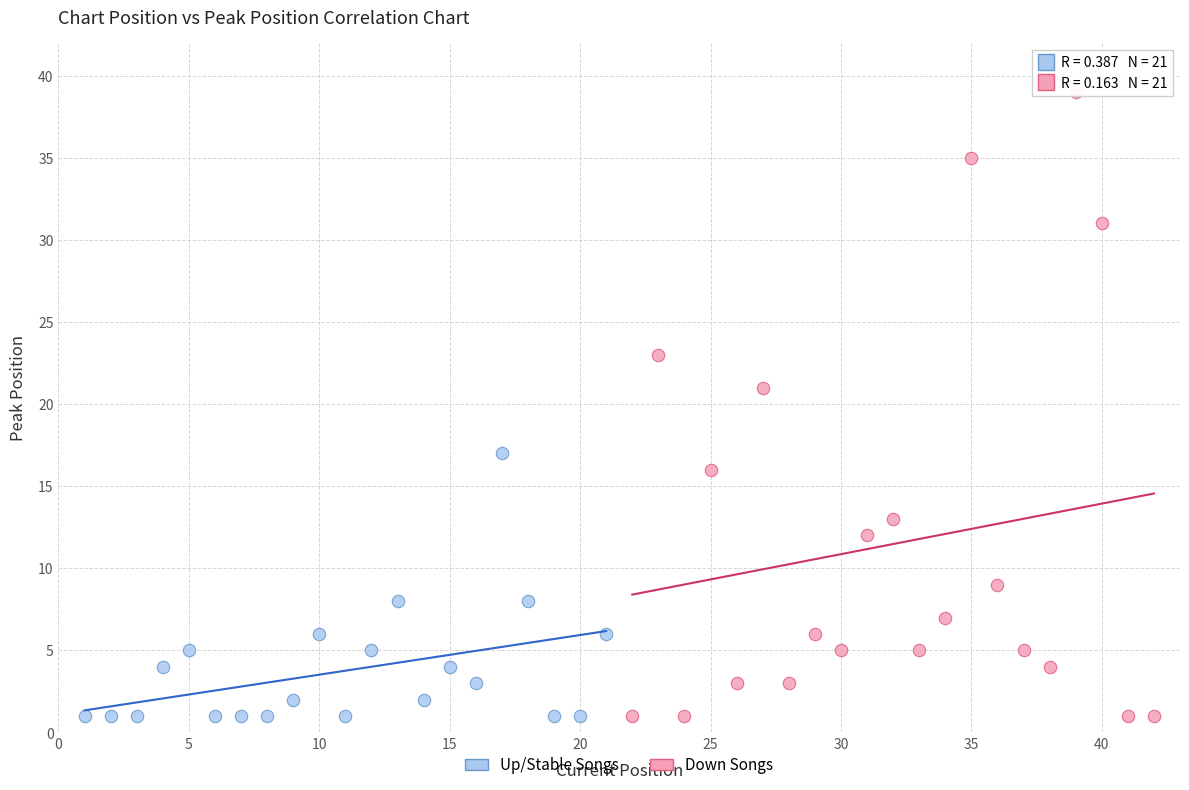

Which series reaches the maximum Y coordinate?

Down Songs